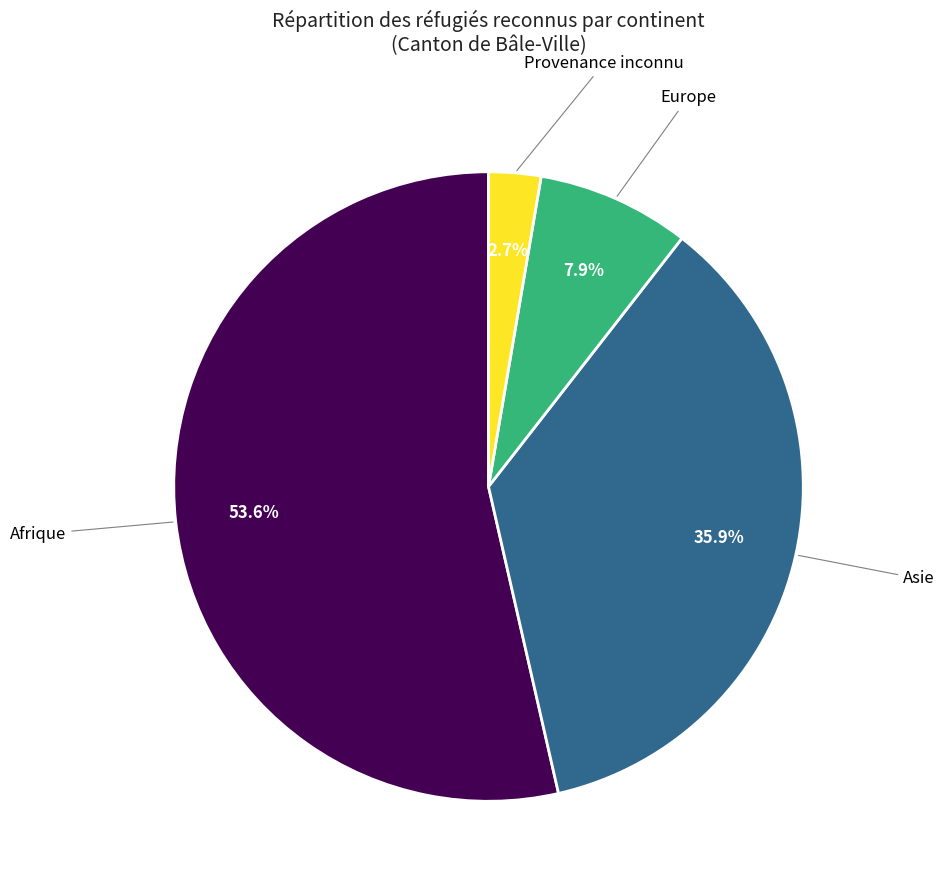

Is there a majority slice in this chart?

Yes